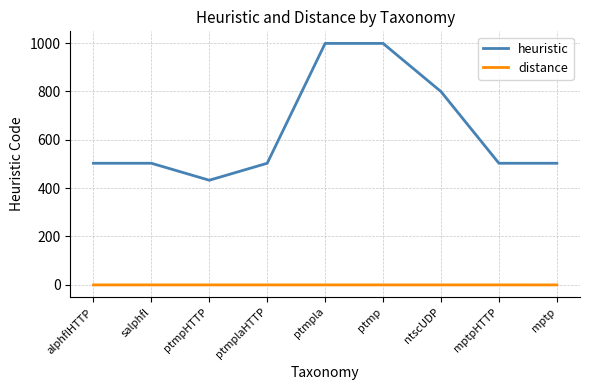

What is the smallest value displayed?

-0.5